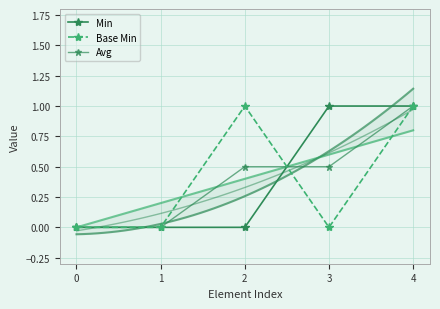

Between 4 and 0, which is larger?

4